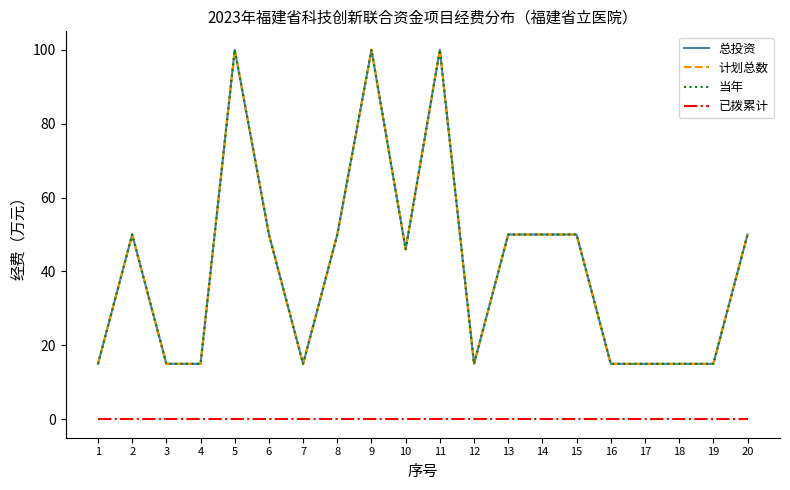

Reading left to right, what are all the values shown in this chart?

总投资: 1=15	2=50	3=15	4=15	5=100	6=50	7=15	8=50	9=100	10=46	11=100	12=15	13=50	14=50	15=50	16=15	17=15	18=15	19=15	20=50
计划总数: 1=15	2=50	3=15	4=15	5=100	6=50	7=15	8=50	9=100	10=46	11=100	12=15	13=50	14=50	15=50	16=15	17=15	18=15	19=15	20=50
当年: 1=15	2=50	3=15	4=15	5=100	6=50	7=15	8=50	9=100	10=46	11=100	12=15	13=50	14=50	15=50	16=15	17=15	18=15	19=15	20=50
已拨累计: 1=0	2=0	3=0	4=0	5=0	6=0	7=0	8=0	9=0	10=0	11=0	12=0	13=0	14=0	15=0	16=0	17=0	18=0	19=0	20=0